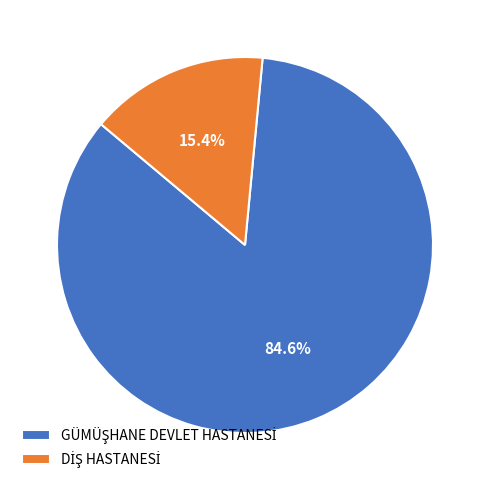

Is there a majority slice in this chart?

Yes